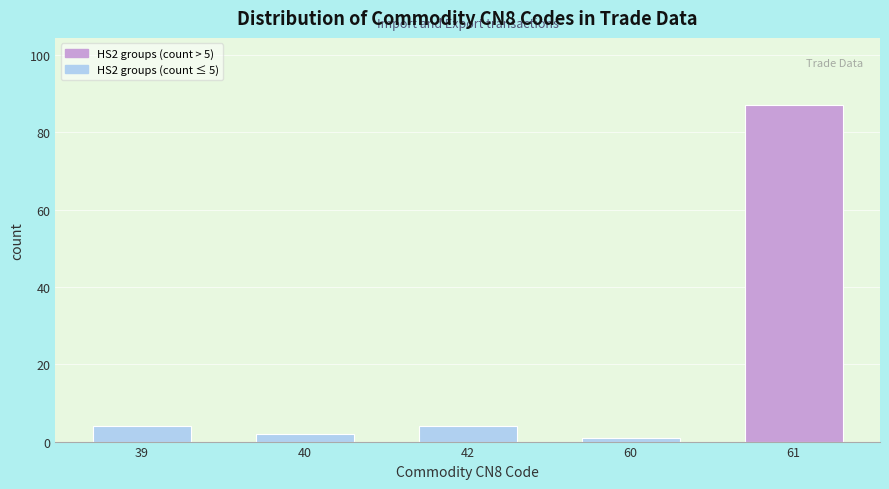

Reading left to right, transcribe all the data shown in this chart.

4	2	4	1	87